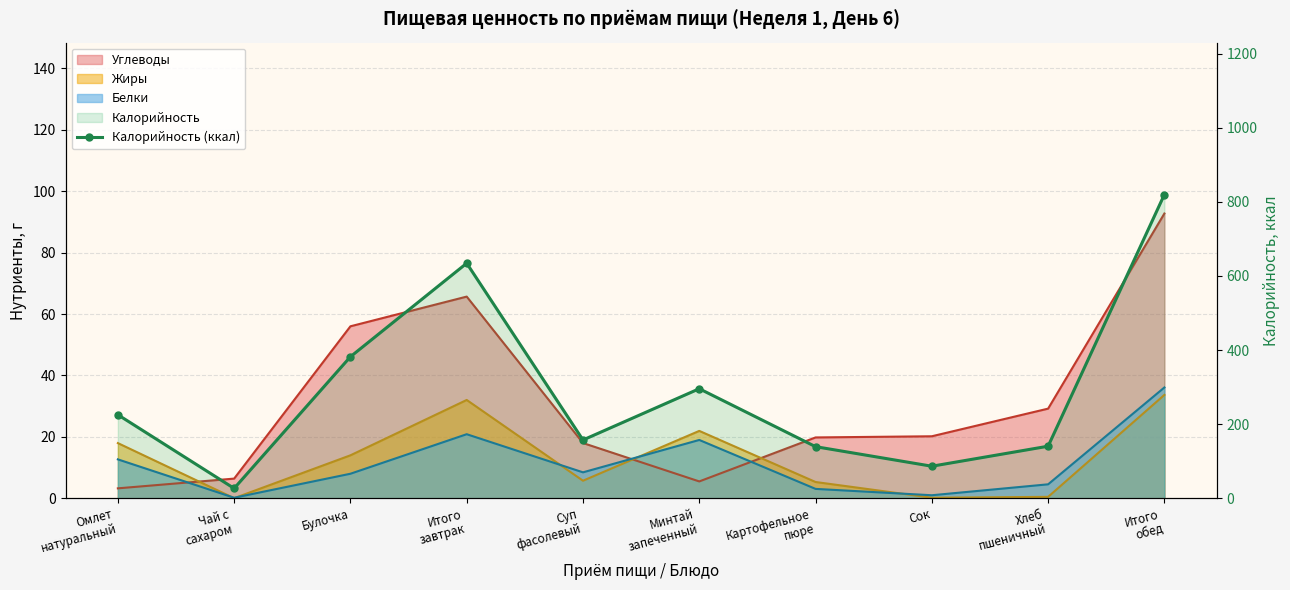

Reading left to right, what are all the values shown in this chart?

225.5	26.8	382.0	634.3	157.4	295.7	139.4	86.6	140.6	819.7